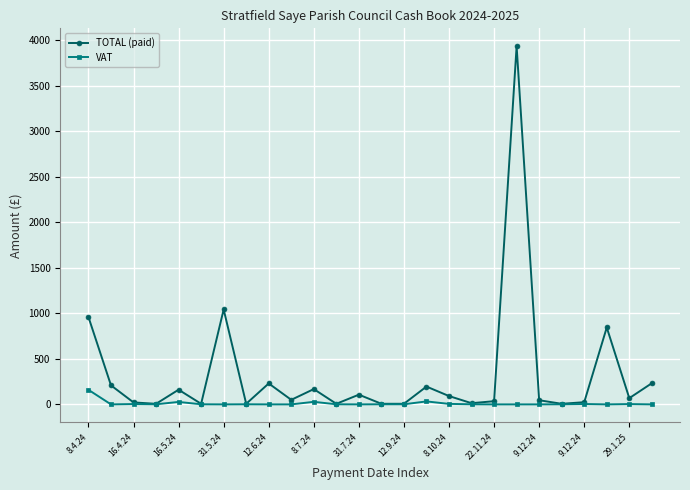

True or false: VAT has more than 2 interior local peaks.

True